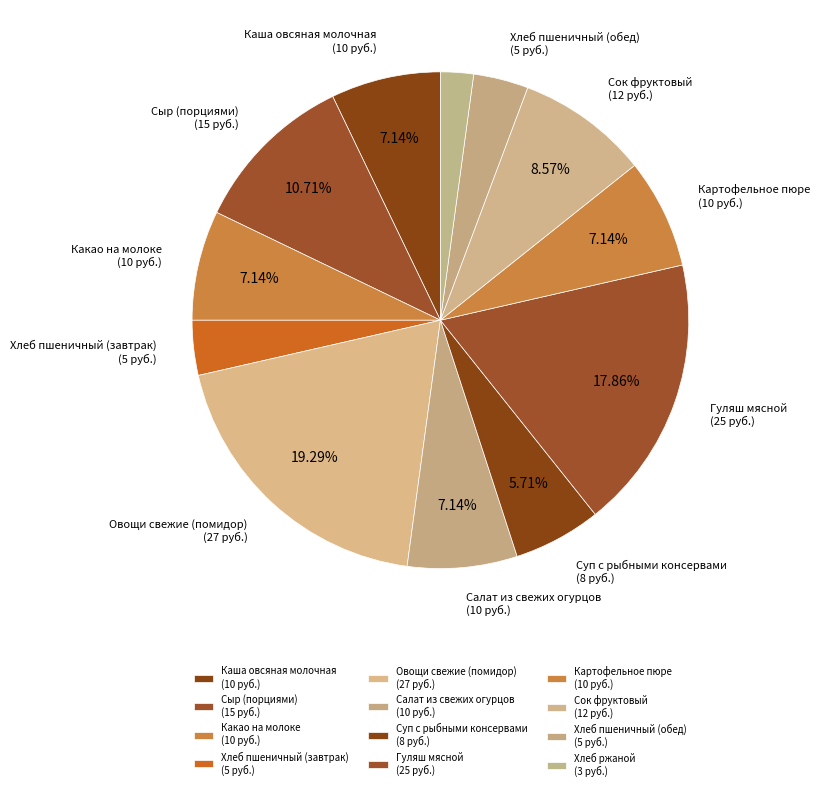

How many segments does this pie chart have?

12